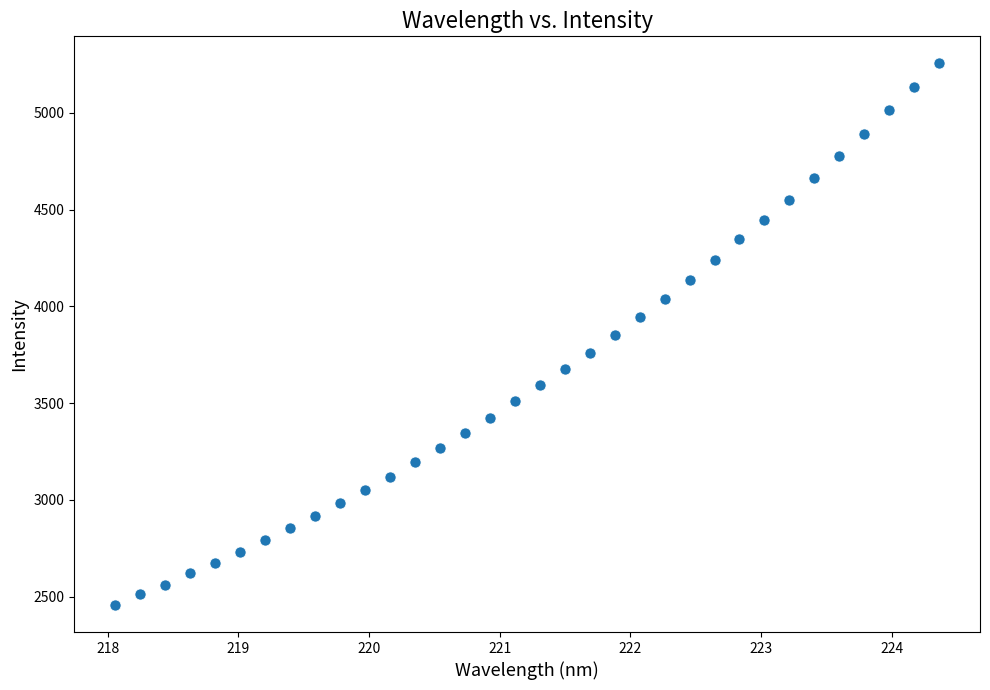

What is the range of X values (max minus min)?

6.3